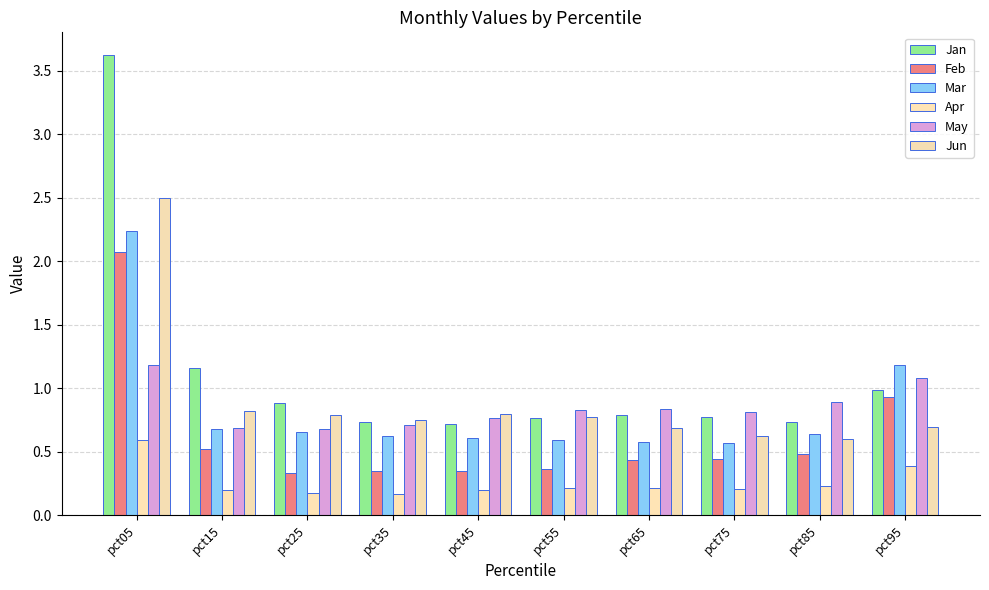

Which series changed the most between pct55 and pct75?

Jun